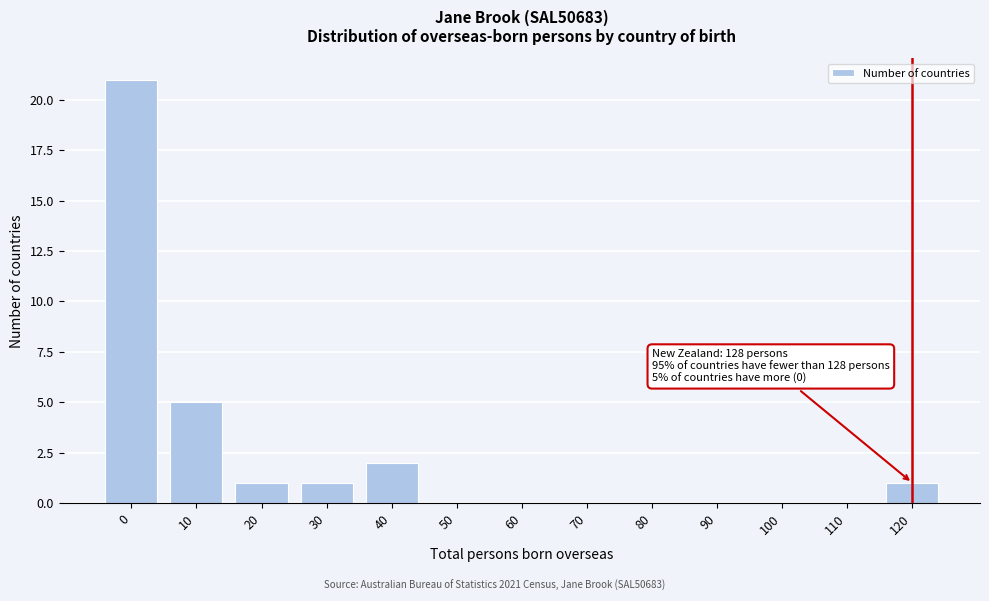

Reading left to right, extract all data points from this chart.

0=21	10=5	20=1	30=1	40=2	50=0	60=0	70=0	80=0	90=0	100=0	110=0	120=1